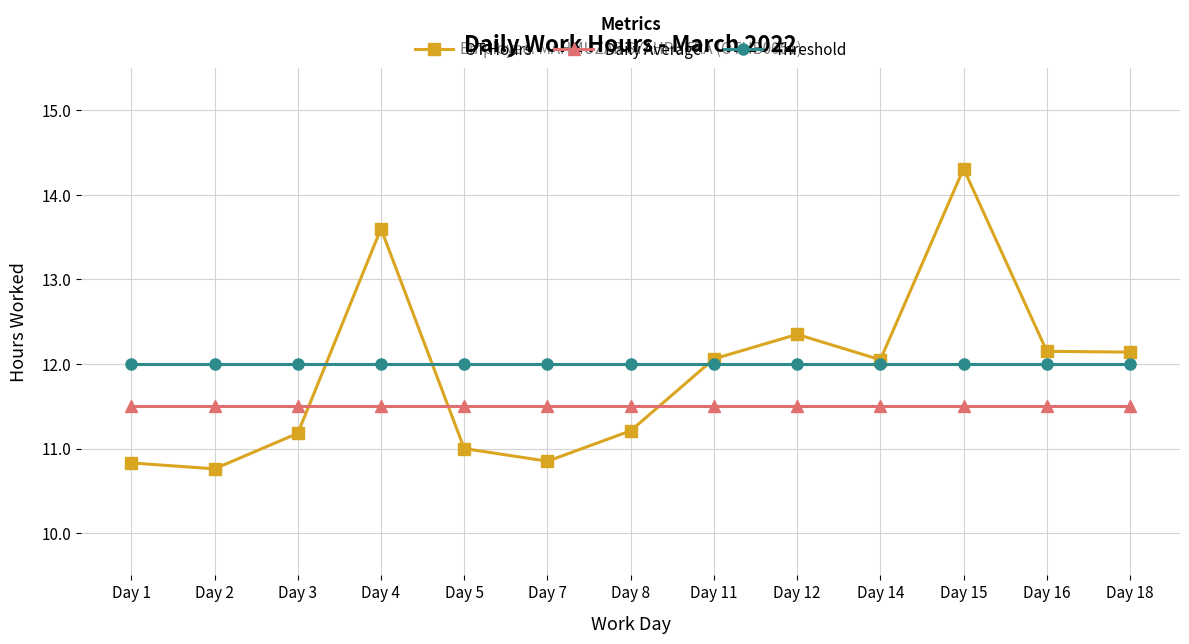

Where do OT Hours and Daily Average first cross each other?

Day 3 and Day 4